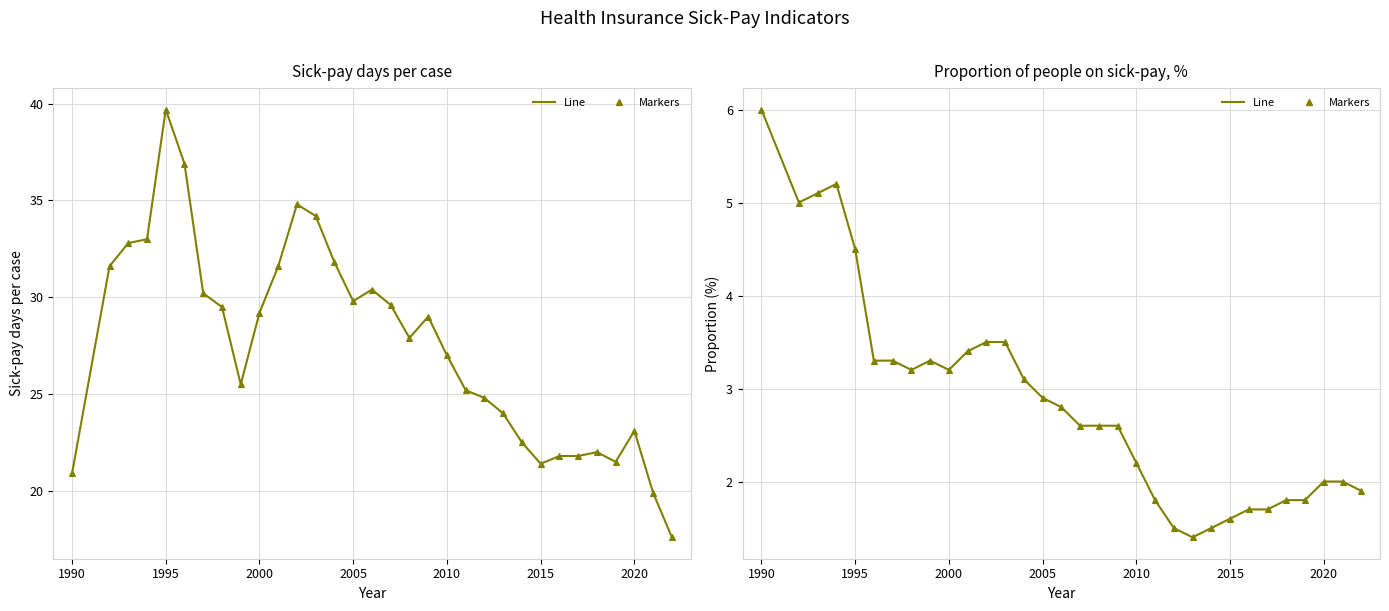

Is the value of Proportion on sick-pay (markers) at 10 greater than the value of Sick-pay days per case (line) at 12?

No